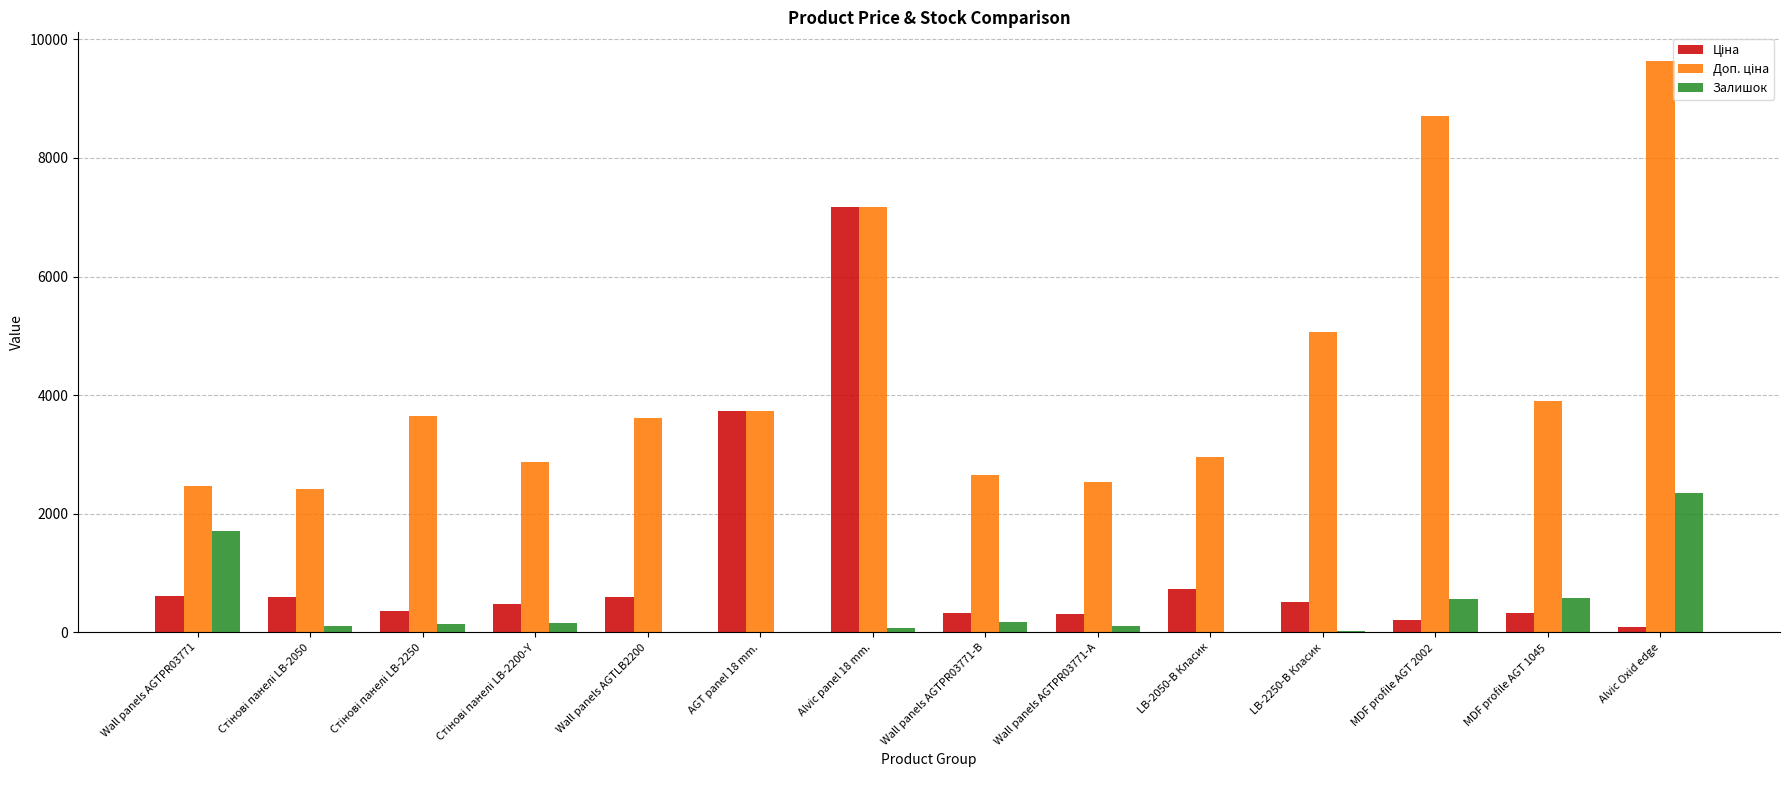

What is the average value of the Залишок series?

429.8